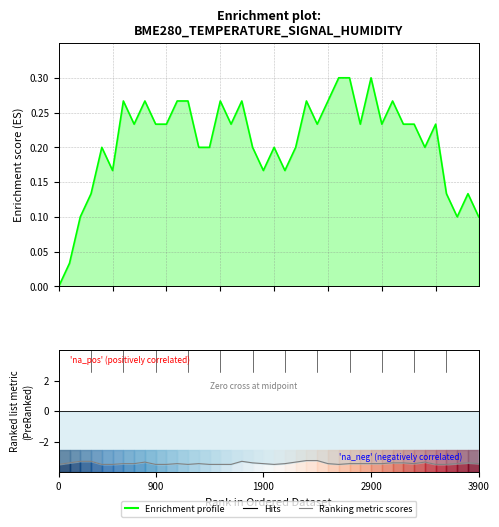

What is the difference between the maximum and minimum values in the Ranking metric scores series?

0.3